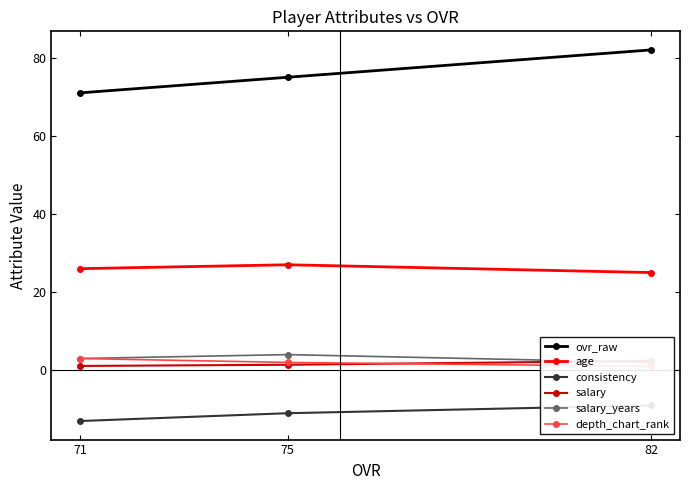

List the series in order of their peak value, highest first.

ovr_raw, age, salary_years, depth_chart_rank, salary, consistency